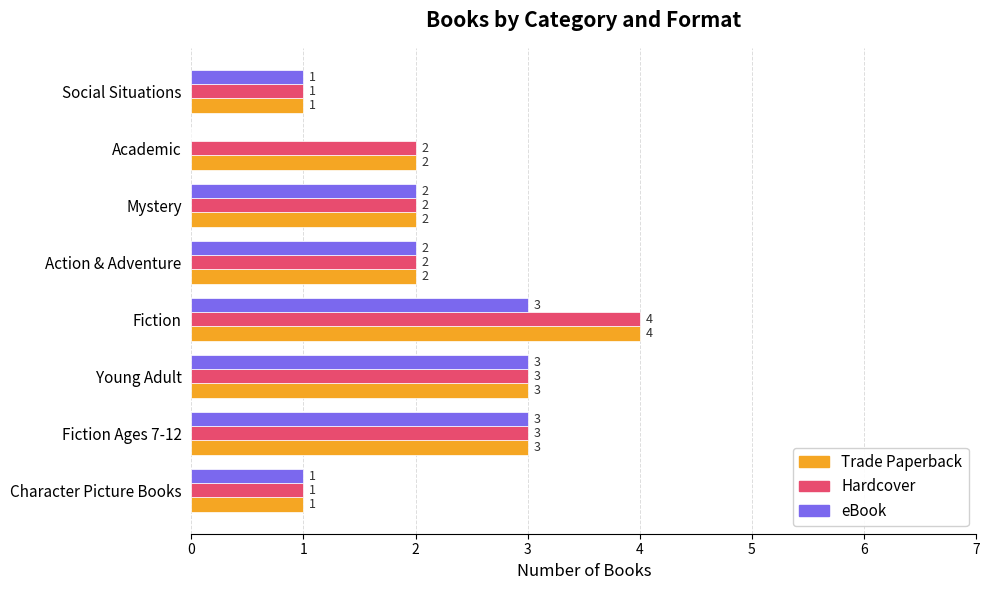

What is the sum of all Hardcover values?

18